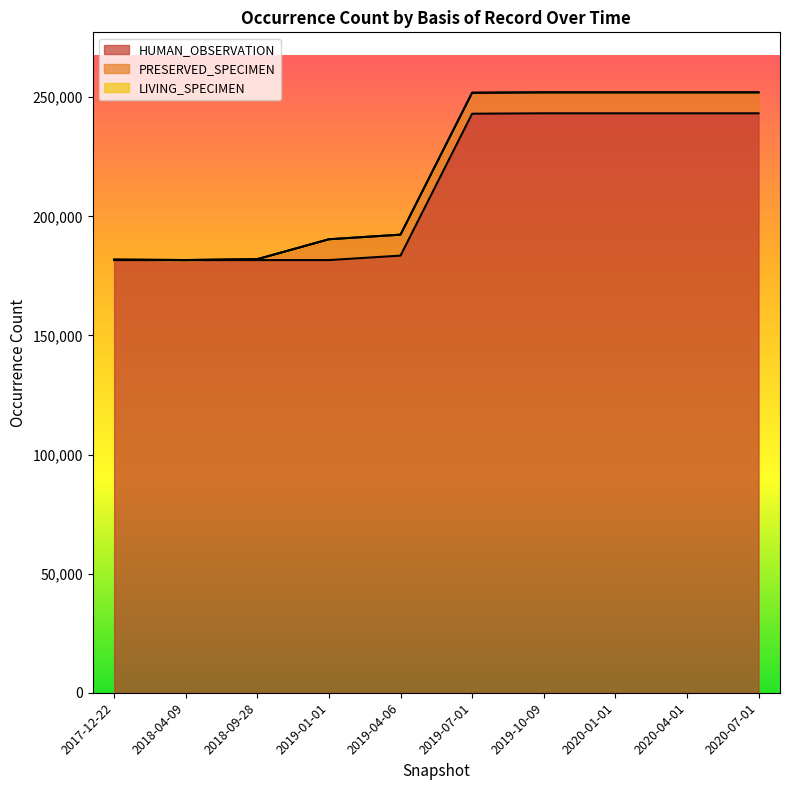

Which series has the largest range (max minus min)?

HUMAN_OBSERVATION